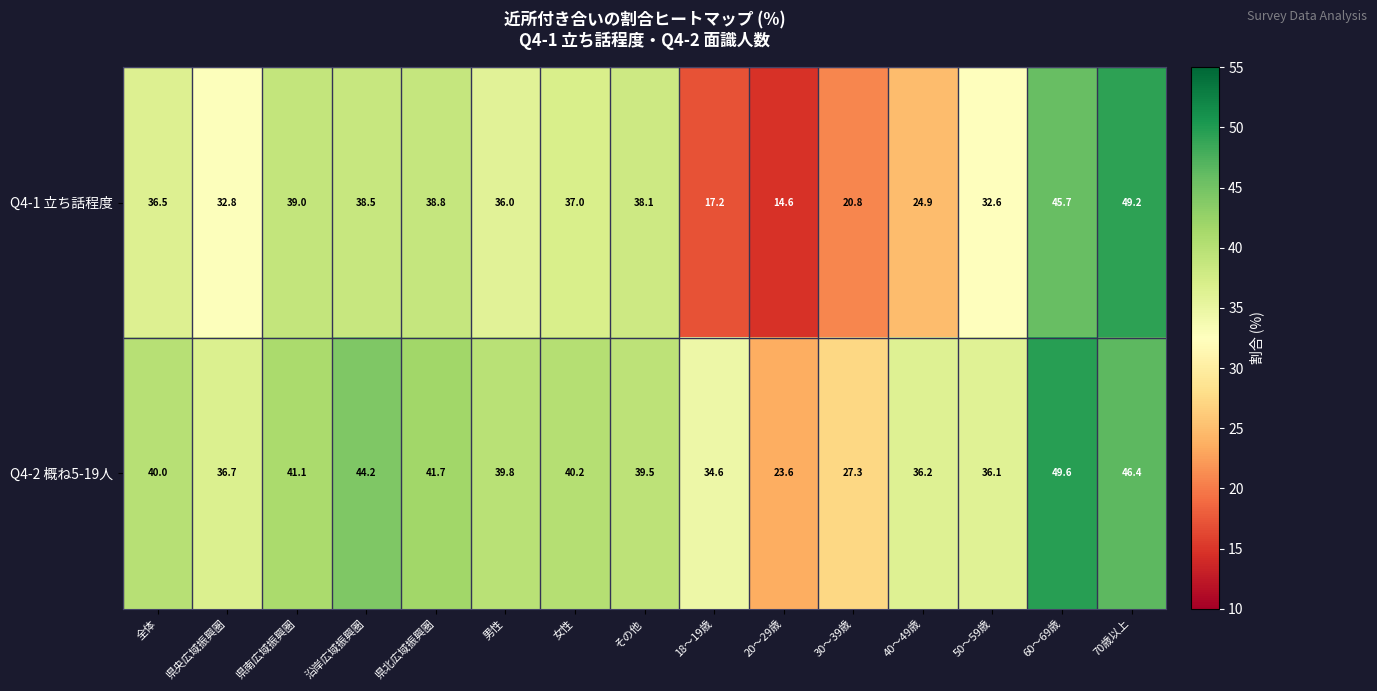

What is the minimum value shown in the chart?

14.6